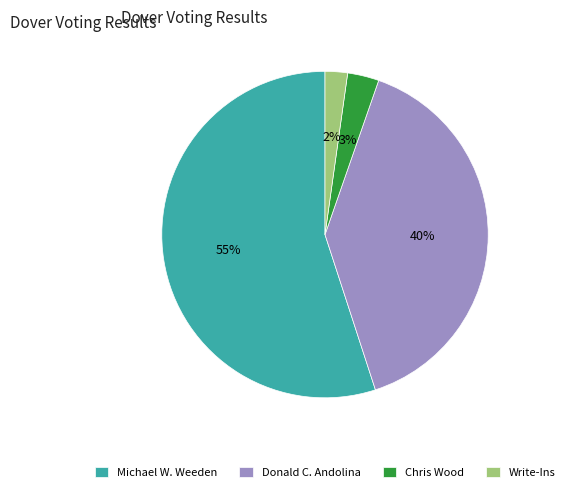

What percentage is the Donald C. Andolina slice, to the nearest percent?

40%